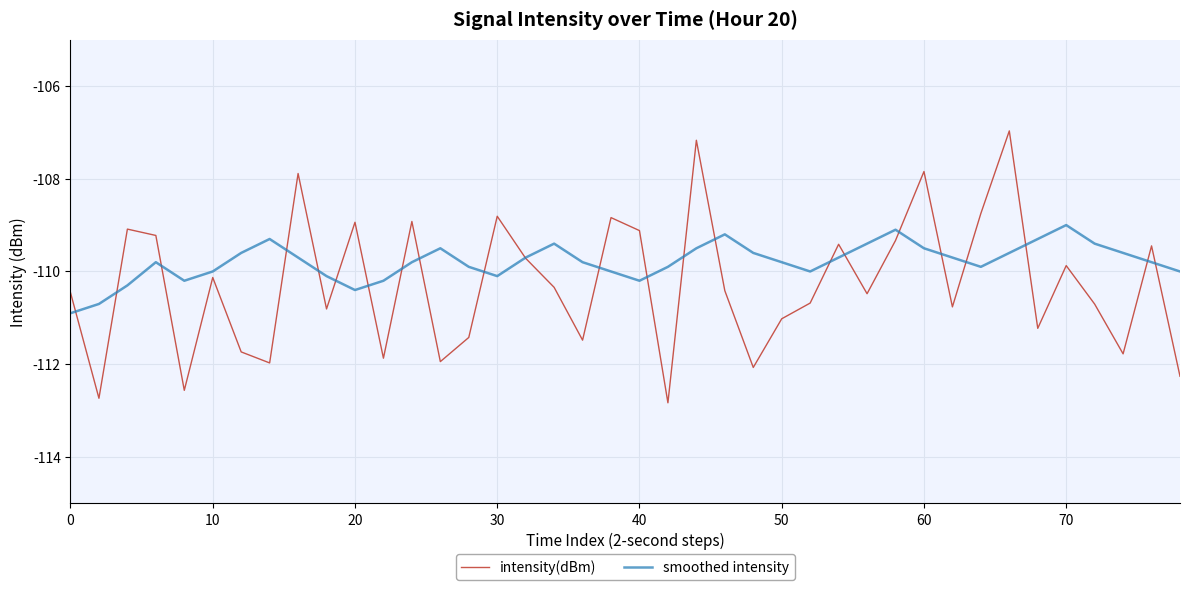

List the series in order of their overall mean, highest first.

smoothed intensity, intensity(dBm)